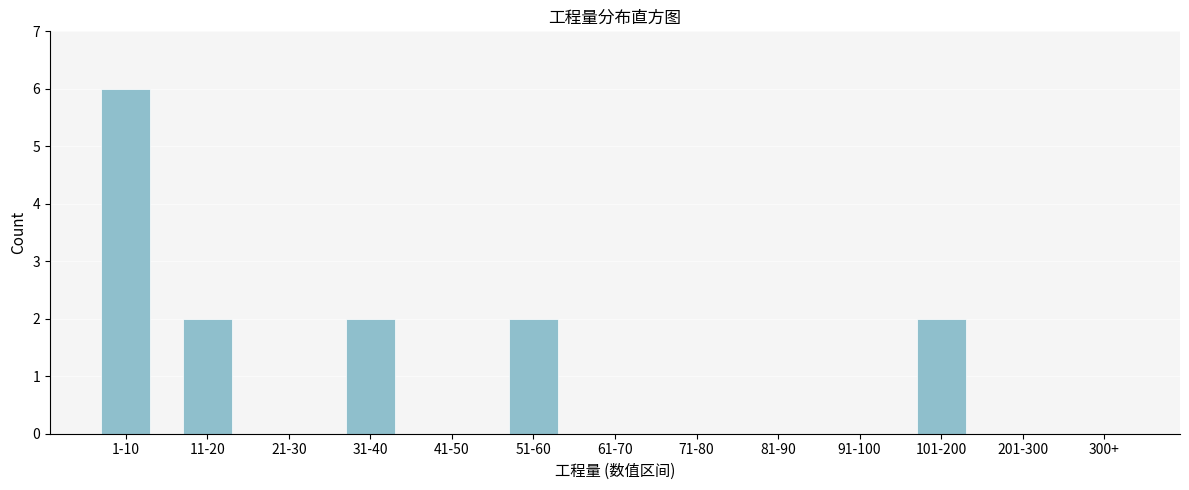

Reading left to right, list all the values displayed in this chart.

1-10=6	11-20=2	21-30=0	31-40=2	41-50=0	51-60=2	61-70=0	71-80=0	81-90=0	91-100=0	101-200=2	201-300=0	300+=0